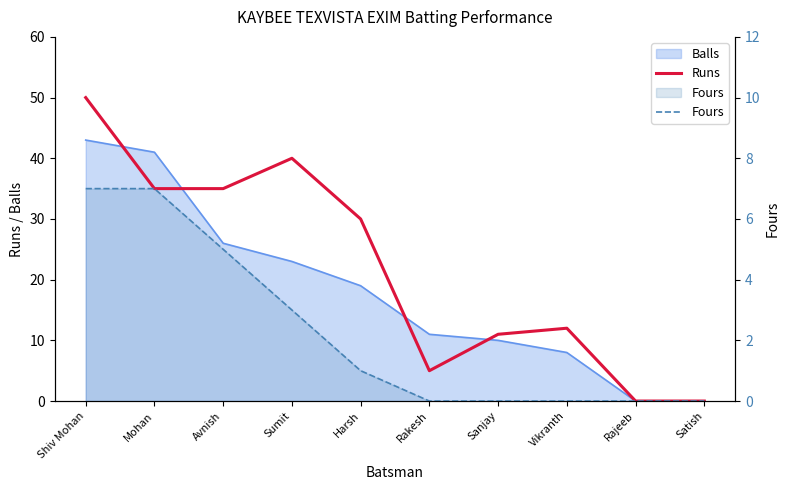

List the labels in order of Runs value, smallest first.

Rajeeb, Satish, Rakesh, Sanjay, Vikranth, Harsh, Mohan, Avnish, Sumit, Shiv Mohan